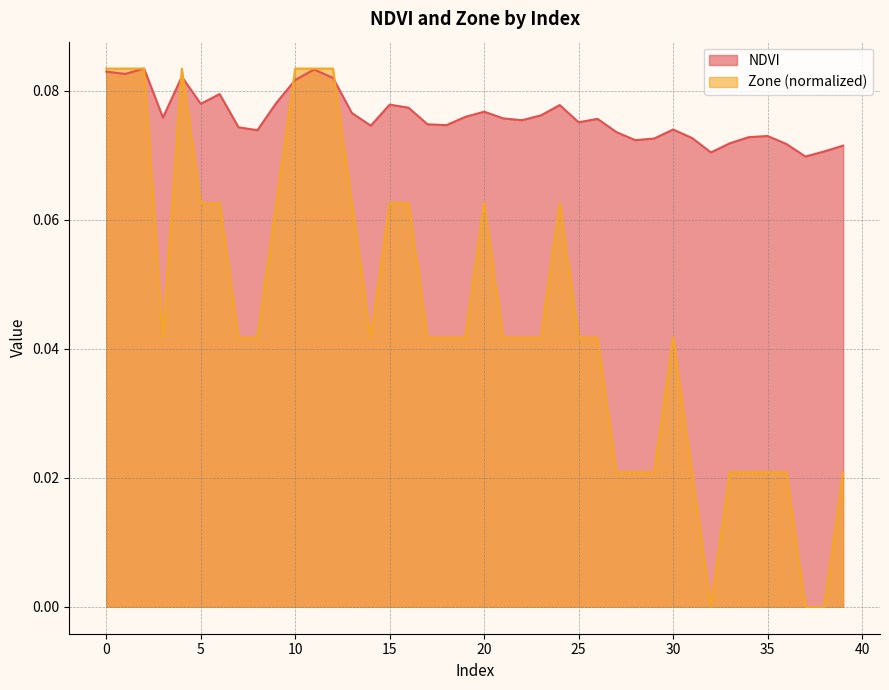

Which has a higher value, 5 or 1?

1